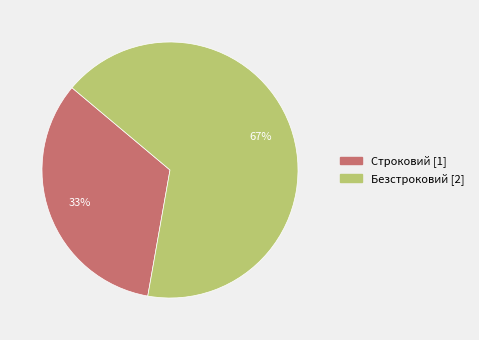

To the nearest percent, what is the combined percentage of Строковий and Безстроковий?

100%